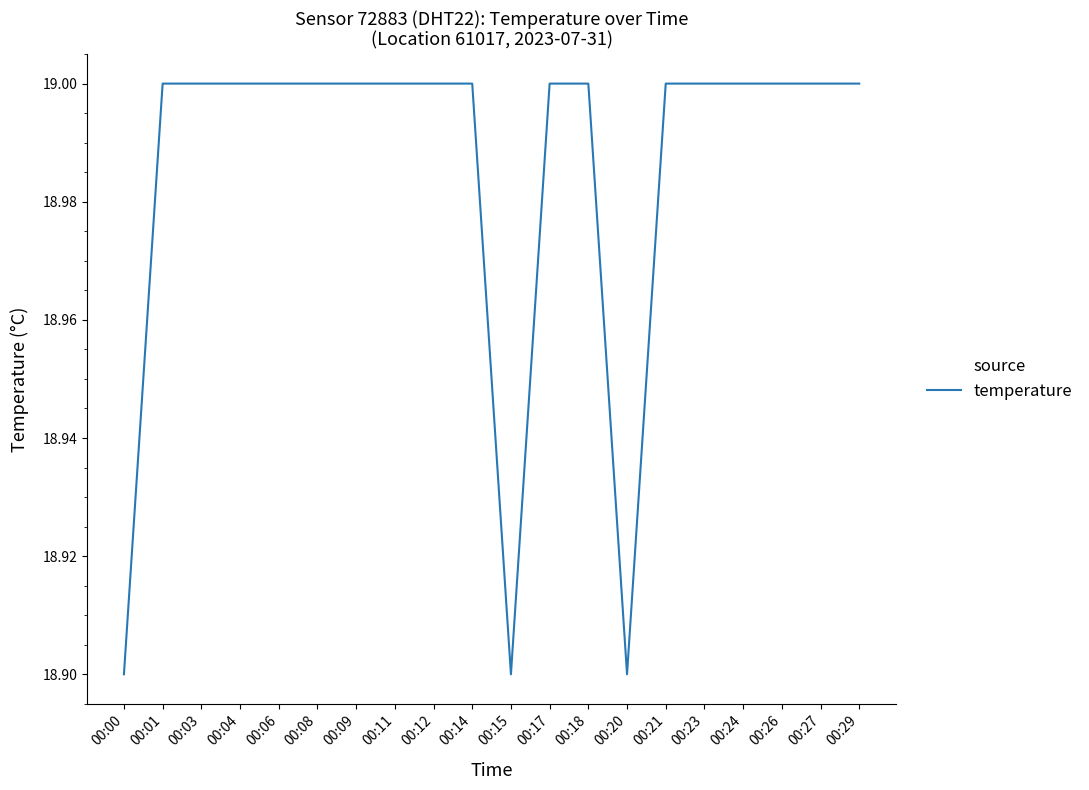

Does the chart have visible grid lines?

No